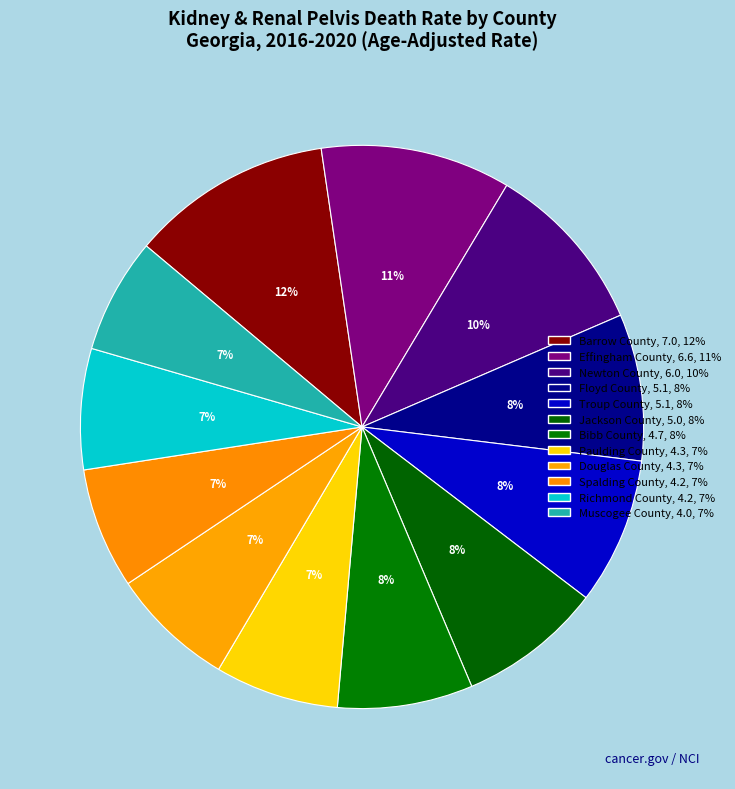

Is it true that Jackson County is 8% of the pie?

True